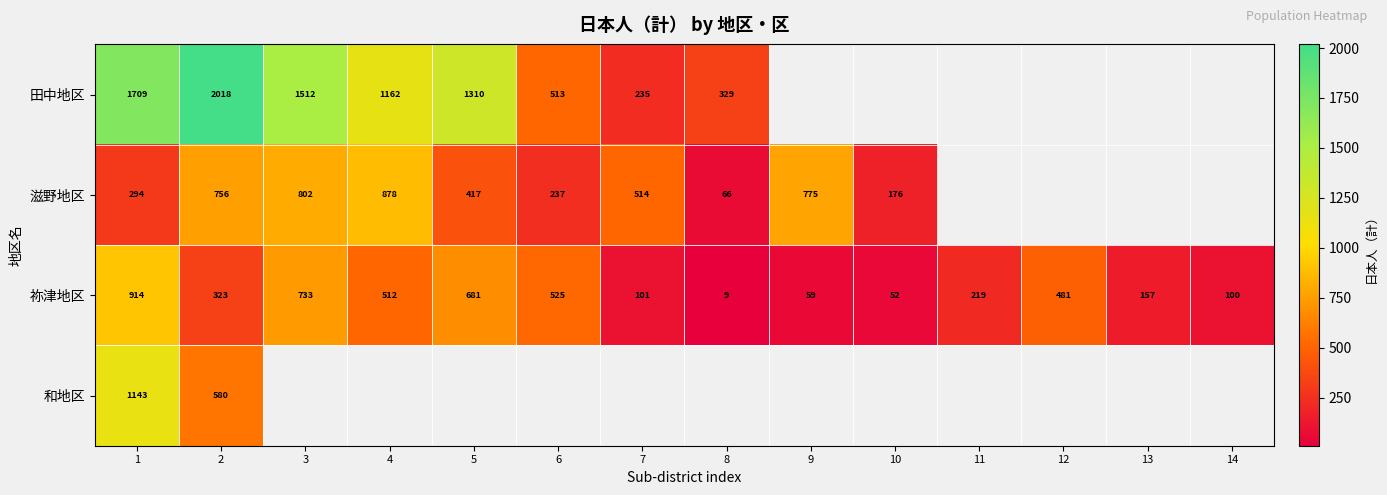

Rank the categories by 祢津地区 value from lowest to highest.

8, 10, 9, 14, 7, 13, 11, 2, 12, 4, 6, 5, 3, 1